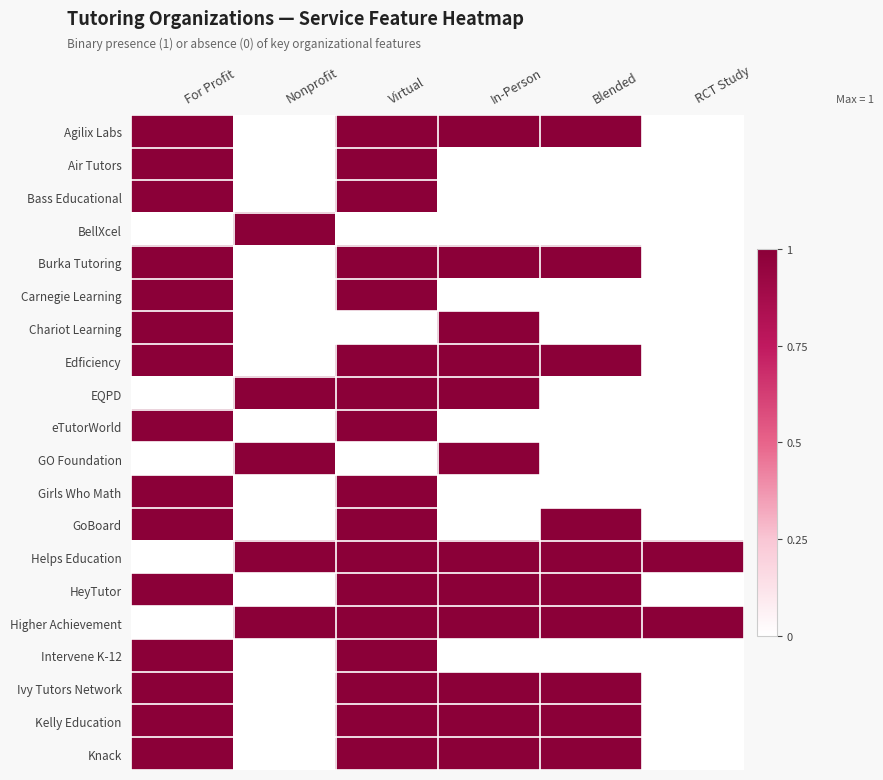

Rank the series by their maximum value, from lowest to highest.

Agilix Labs, Air Tutors, Bass Educational, BellXcel, Burka Tutoring, Carnegie Learning, Chariot Learning, Edficiency, EQPD, eTutorWorld, GO Foundation, Girls Who Math, GoBoard, Helps Education, HeyTutor, Higher Achievement, Intervene K-12, Ivy Tutors Network, Kelly Education, Knack